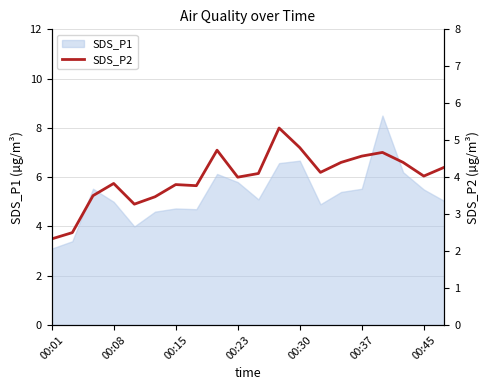

Reading left to right, extract all data points from this chart.

2.3	2.5	3.5	3.8	3.3	3.5	3.8	3.8	4.7	4.0	4.1	5.3	4.8	4.1	4.4	4.6	4.7	4.4	4.0	4.3